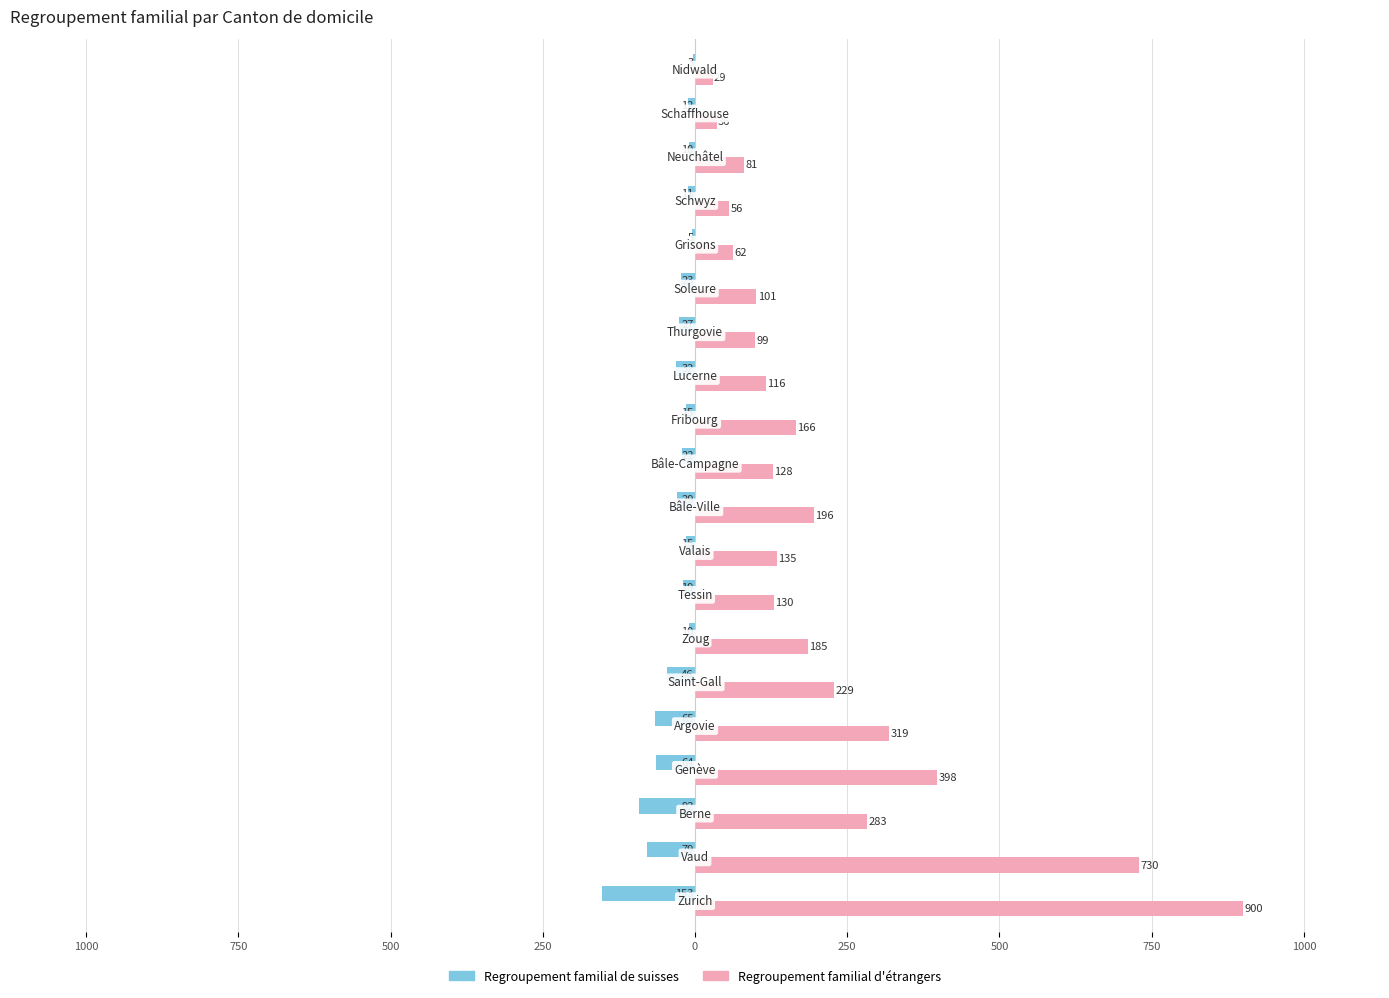

What are all the series names shown in the legend?

Regroupement familial de suisses, Regroupement familial d'étrangers